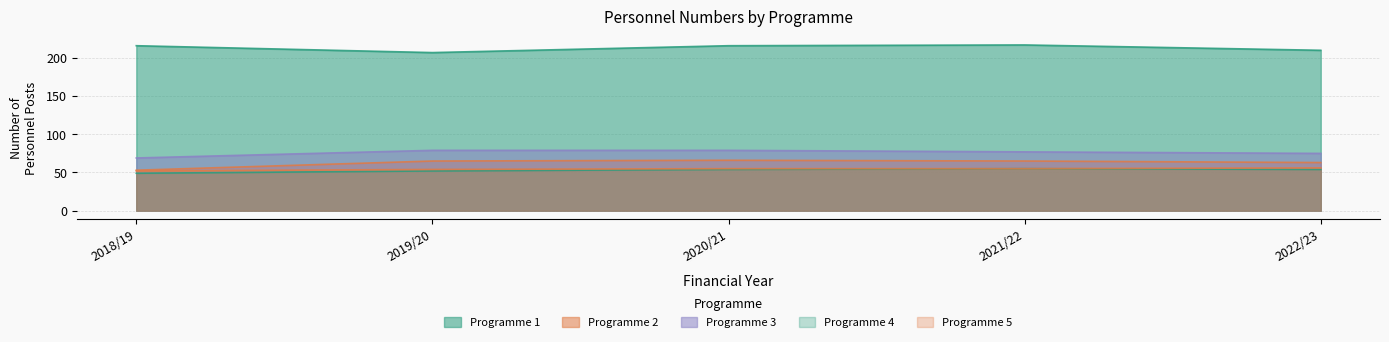

How many lines are shown in the chart?

5